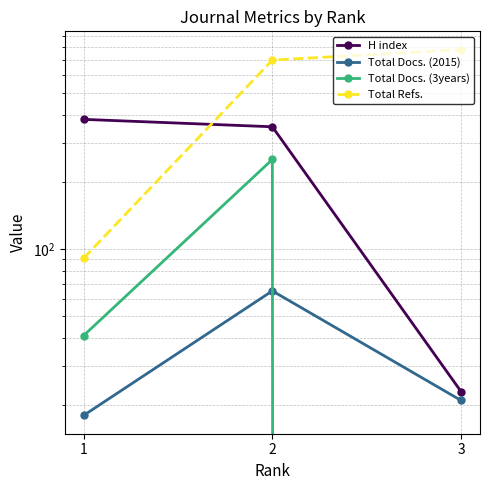

Which series changed the most between 1 and 3?

Total Refs.